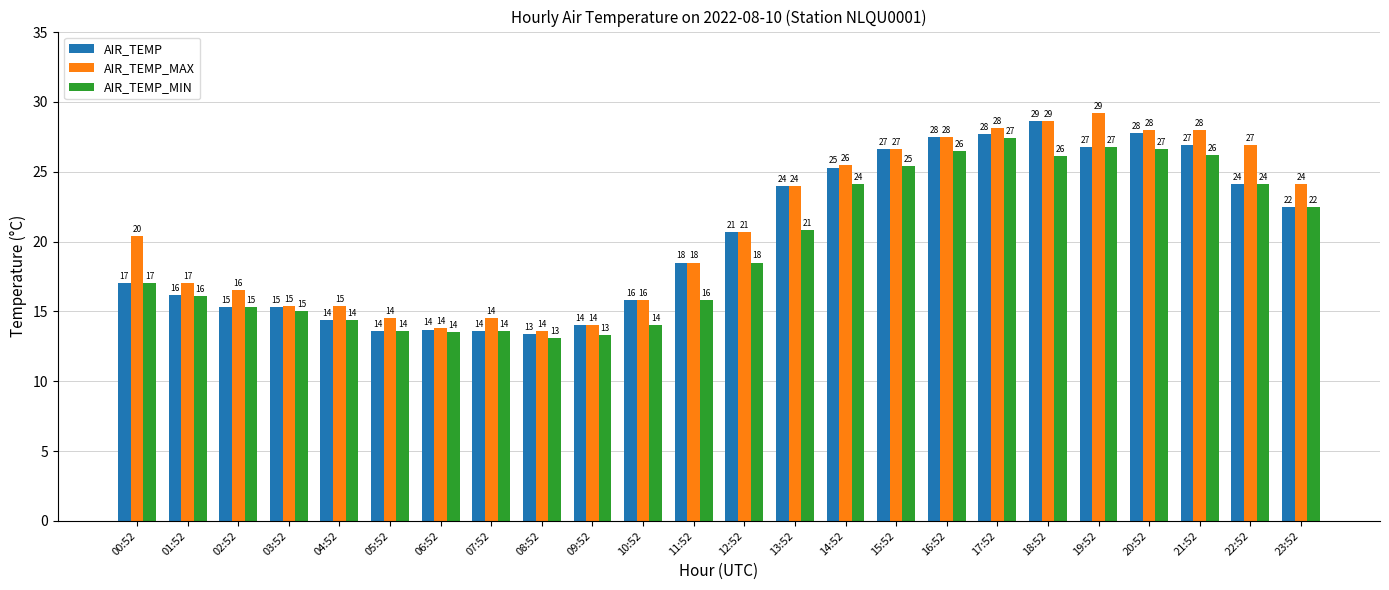

What is the sum of all AIR_TEMP_MAX values?

506.6